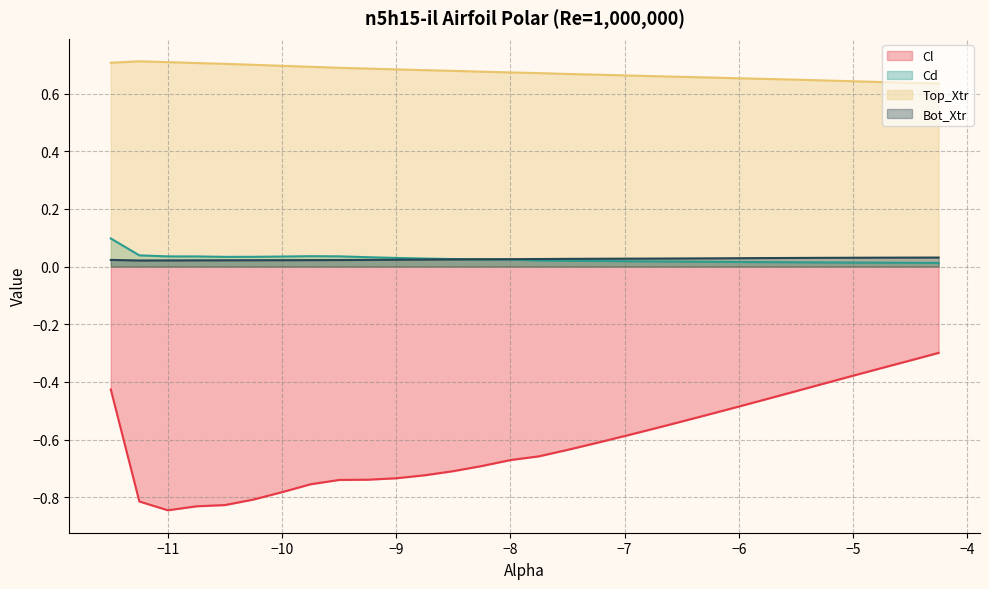

True or false: Top_Xtr and Bot_Xtr intersect in this chart.

False